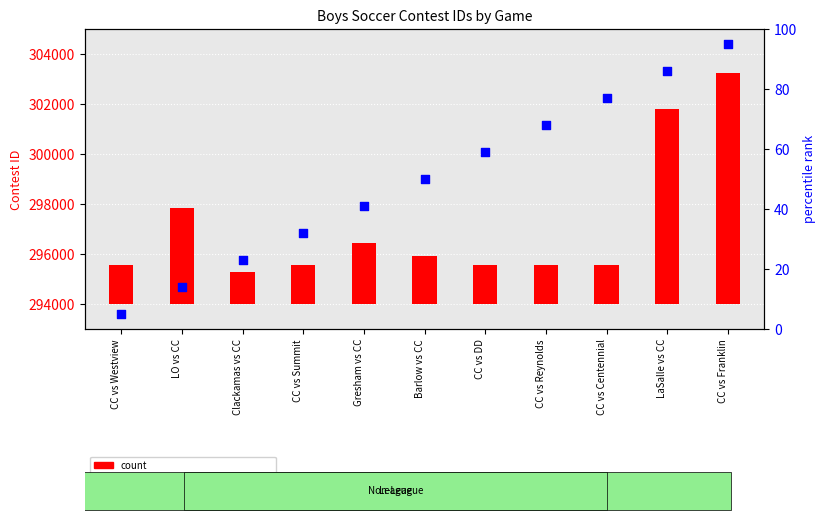

Which series has the largest total across all categories?

count